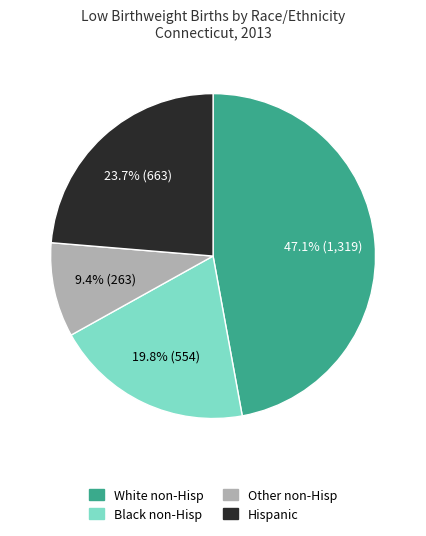

Approximately how many times larger is the value at Hispanic compared to White non-Hisp?

0.5